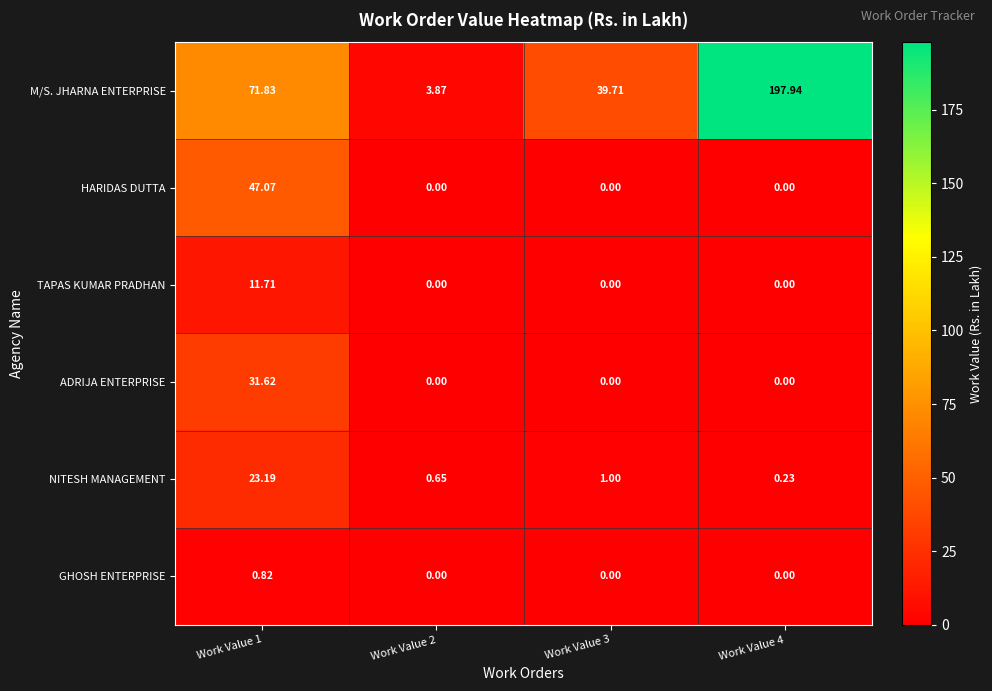

Which series has the largest range (max minus min)?

M/S. JHARNA ENTERPRISE